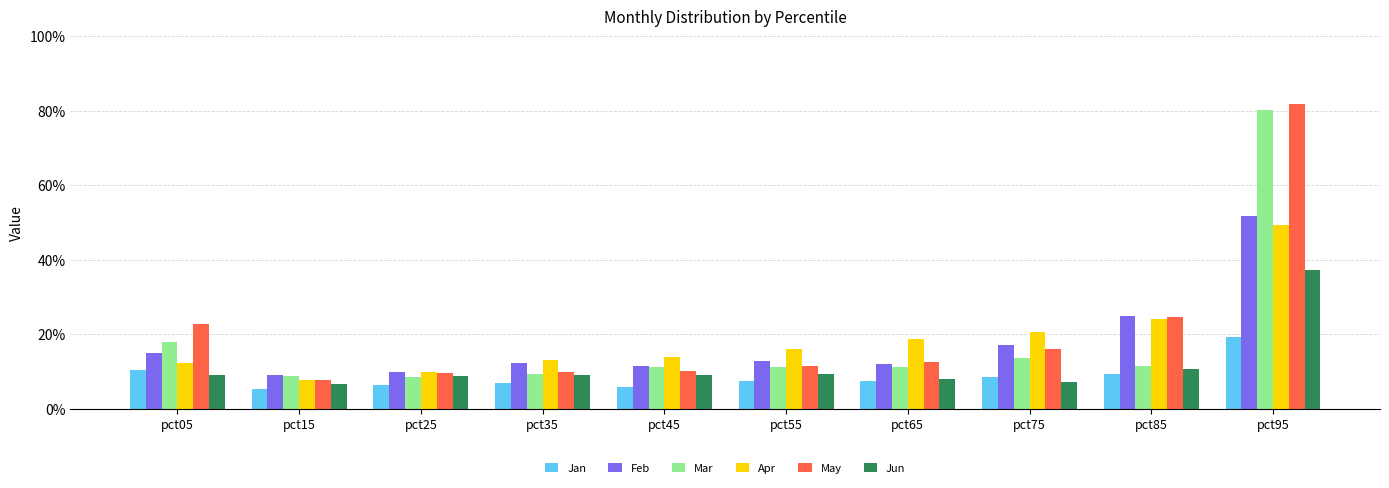

True or false: Apr has a value of 0.1 at pct15.

False